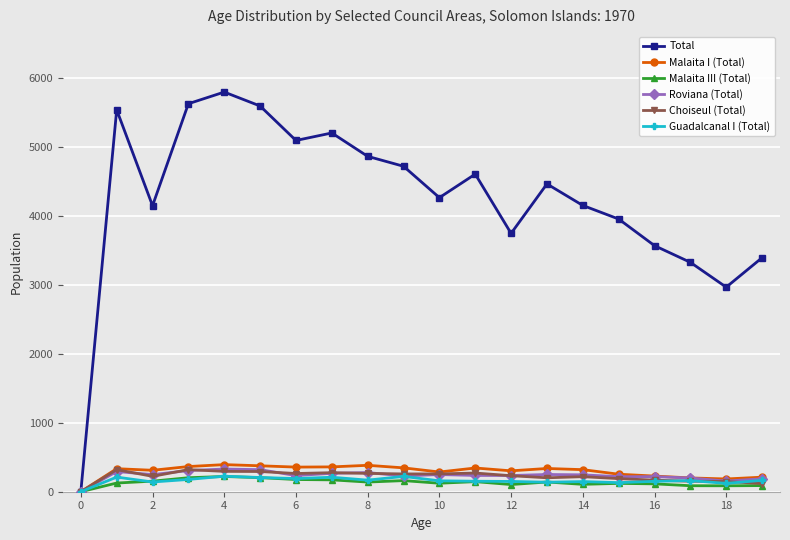

What is the value of the Malaita I (Total) point at the 13th from the left?

303